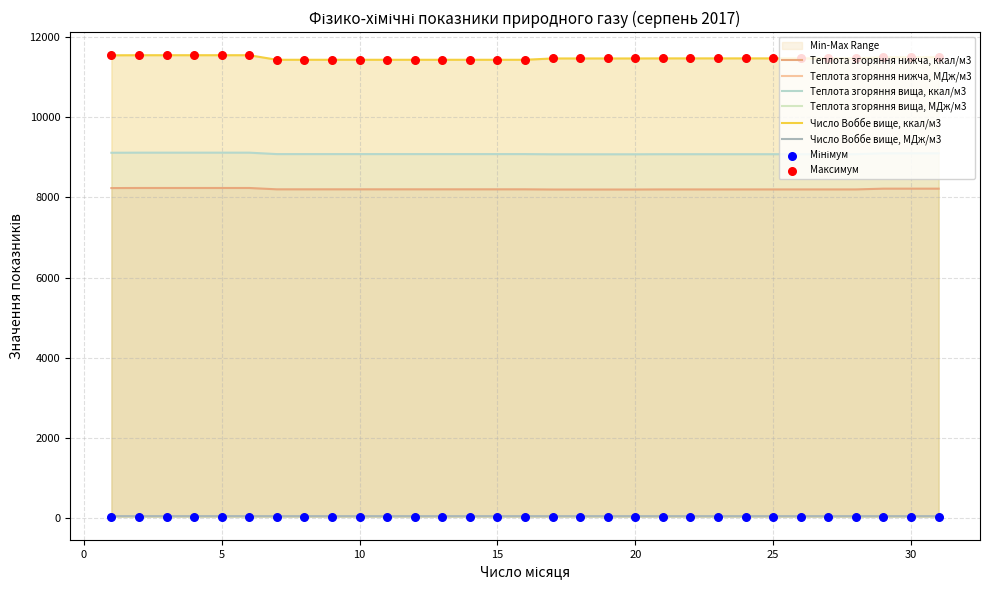

What is the total value across all series at 31?

28935.4